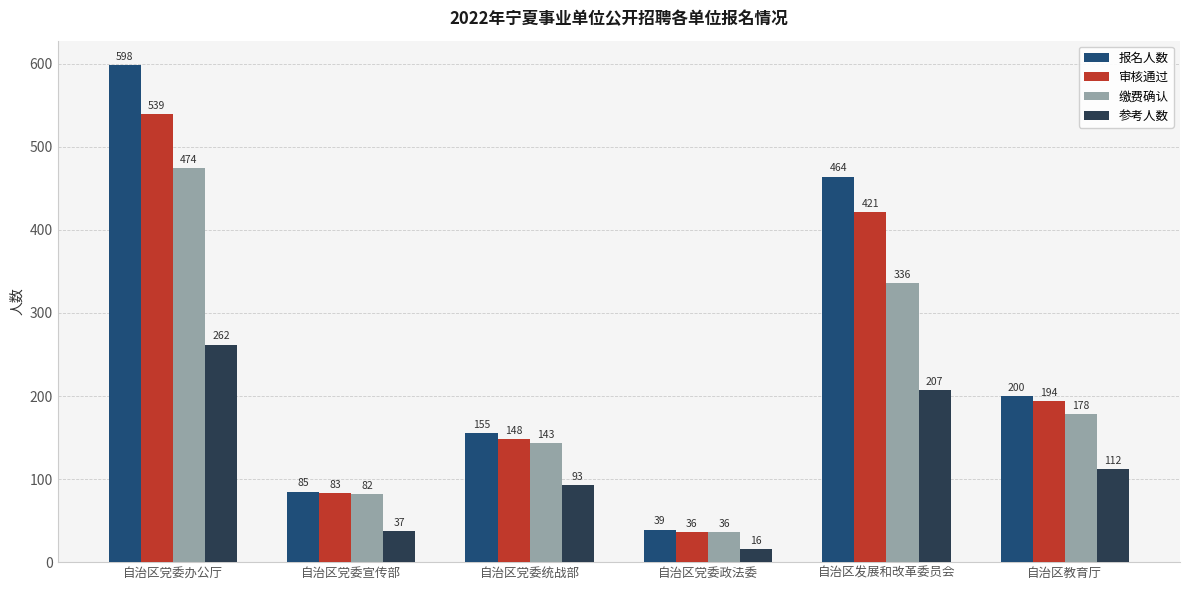

At which label does 报名人数 reach its minimum?

自治区党委政法委